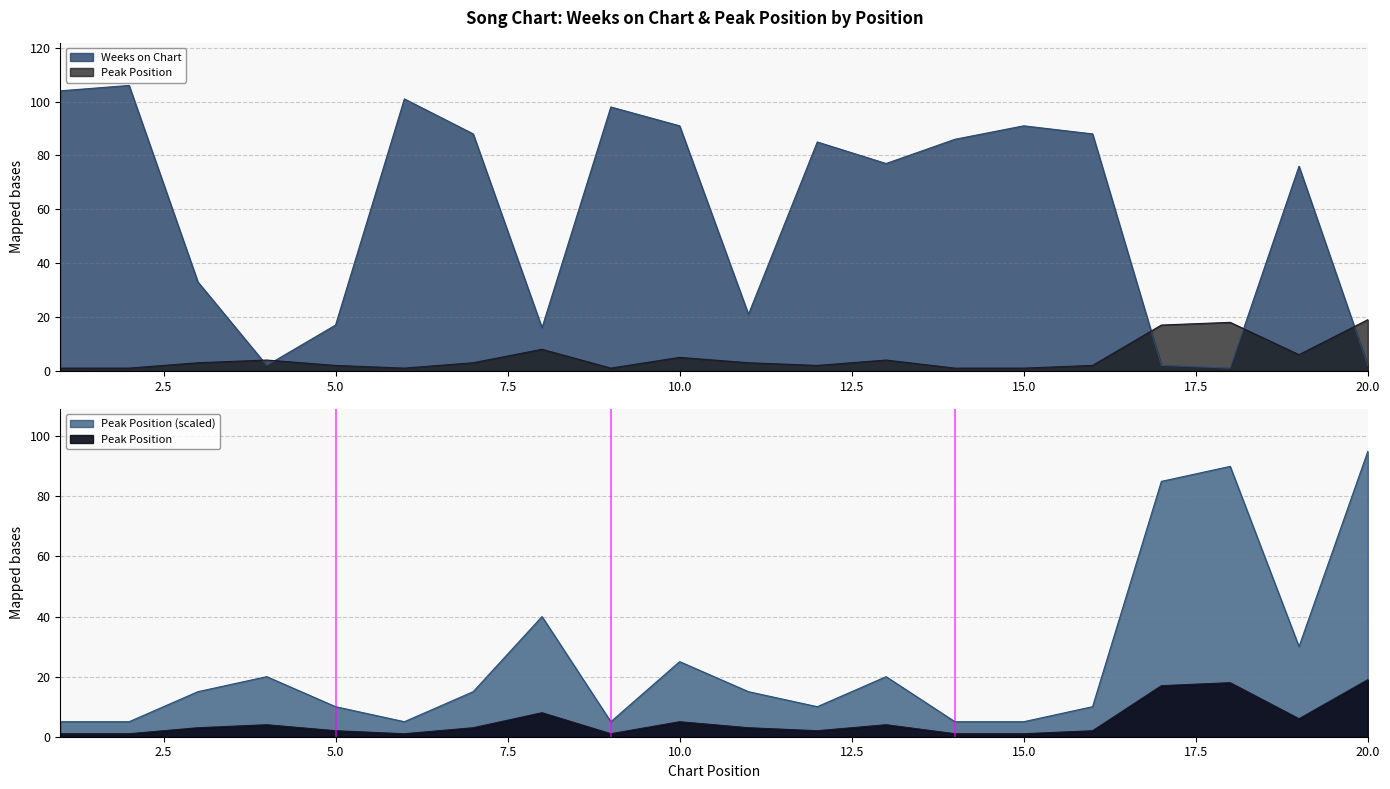

After their last crossing, which series has the higher values: Peak Position or Weeks on Chart?

Peak Position